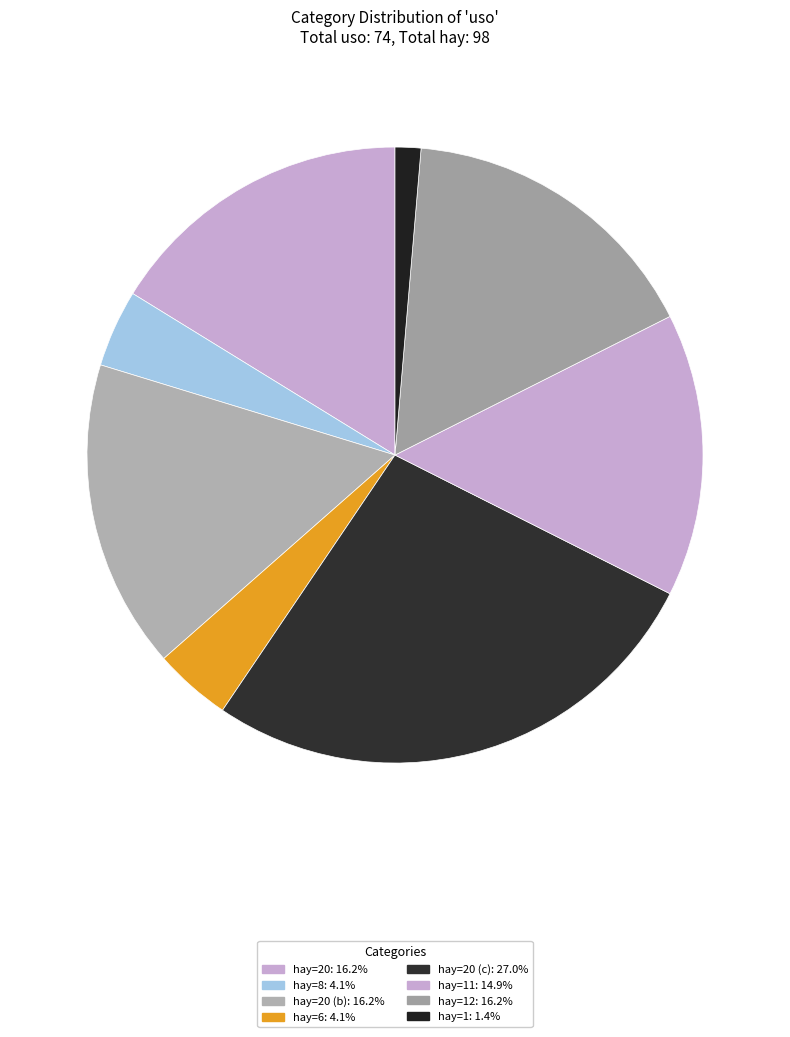

Count the number of slices in the pie.

8